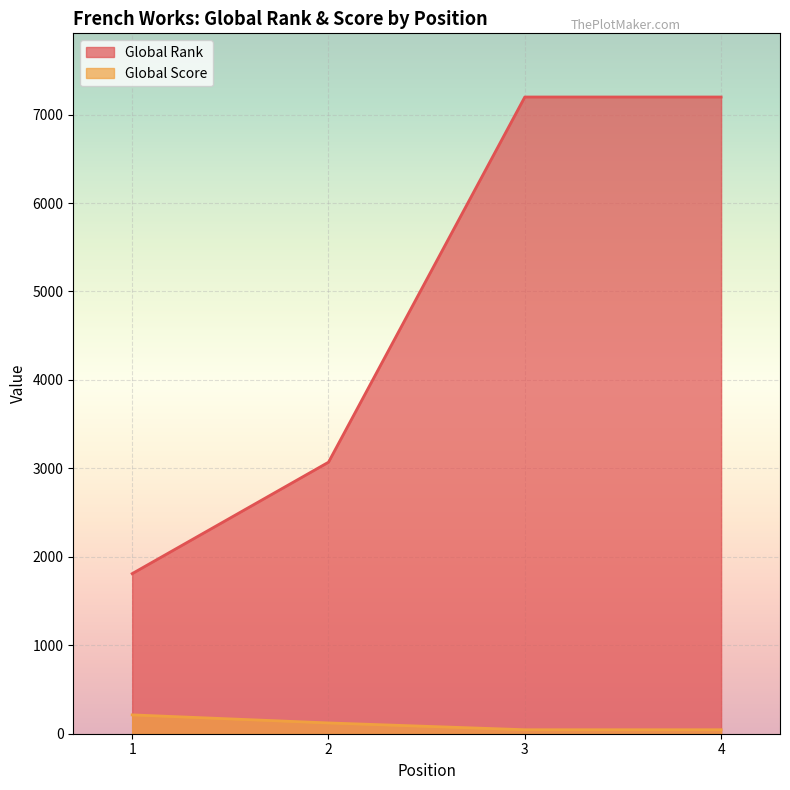

Which category has the lowest value in the Global Rank series?

1